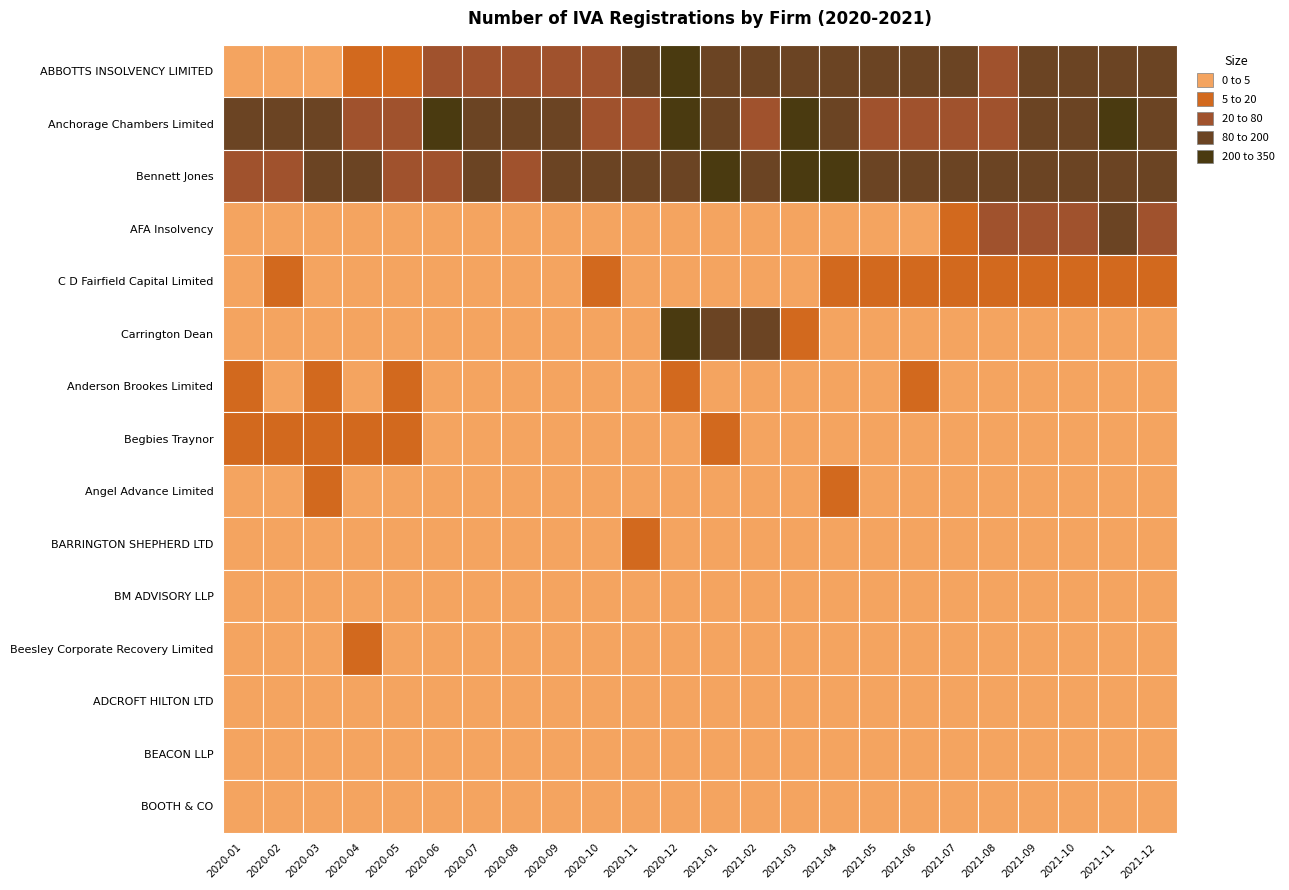

What is the difference between the Angel Advance Limited values at 15 and 21?

3